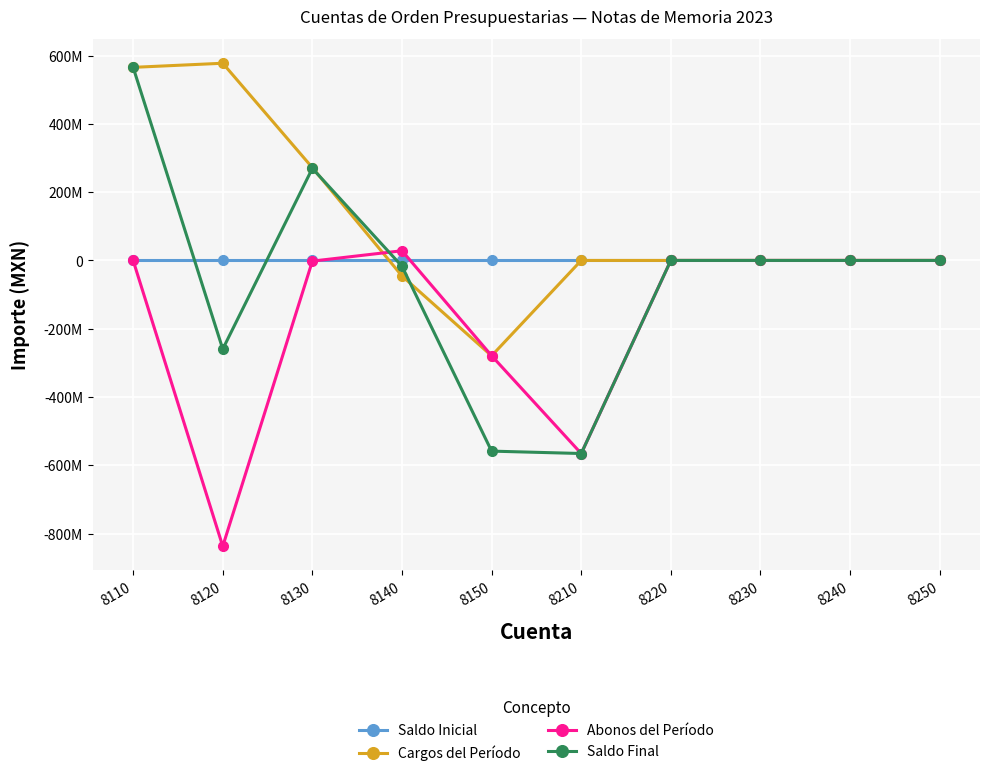

Reading left to right, list all the values displayed in this chart.

Saldo Inicial: 0.0	0.0	0.0	0.0	0.0	0.0	0.0	0.0	0.0	0.0
Cargos del Período: 565352038.8	577387366.0	271596075.3	-45428615.7	-279300818.2	0.0	0.0	0.0	0.0	0.0
Abonos del Período: 0.0	-836948114.7	-2000000.0	28371695.8	-279029627.3	-565352038.8	0.0	0.0	0.0	0.0
Saldo Final: 565352038.8	-259560748.6	269596075.3	-17056920.0	-558330445.6	-565352038.8	0.0	0.0	0.0	0.0